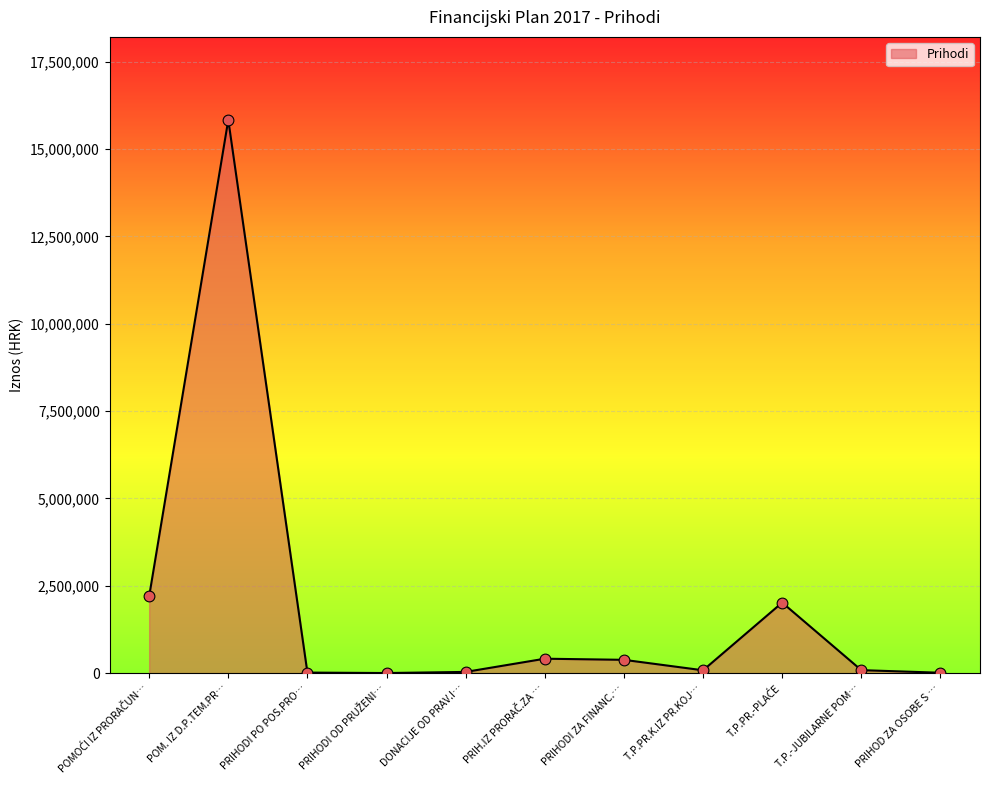

Which has a higher value, POM. IZ D.P.TEM.PR… or PRIHODI PO POS.PRO…?

POM. IZ D.P.TEM.PR…